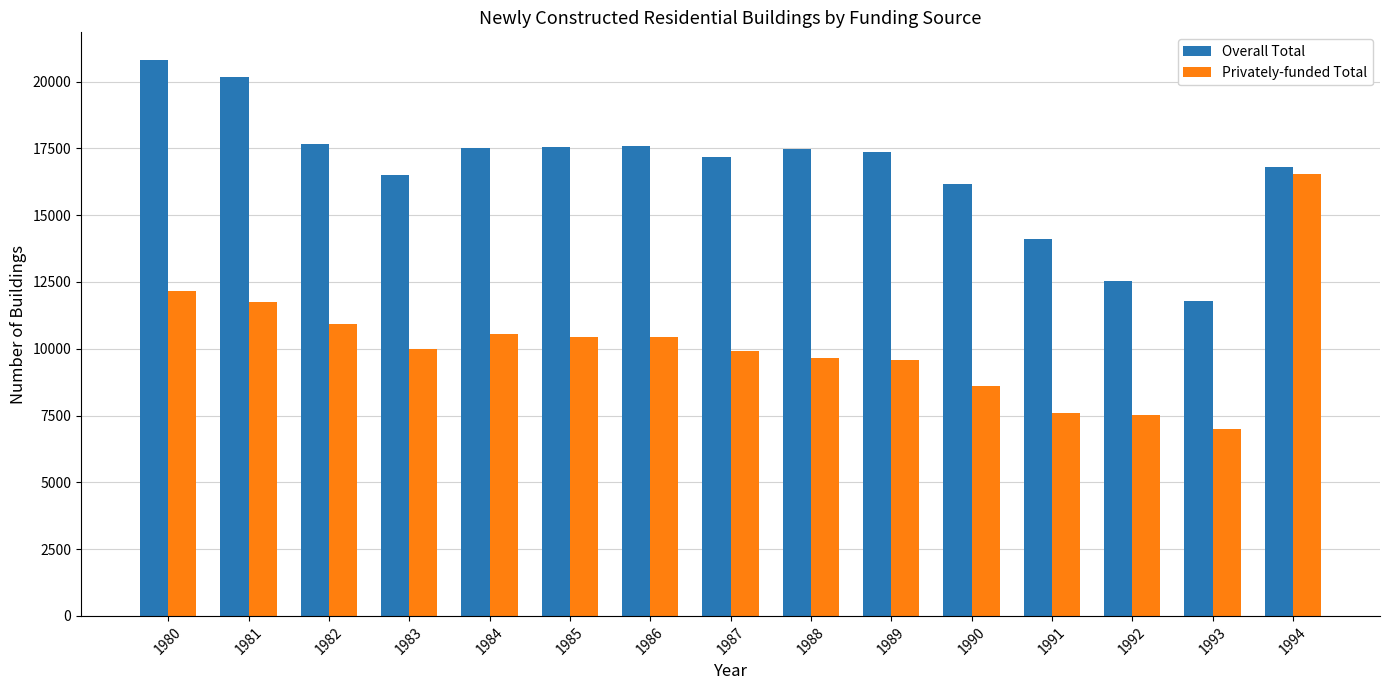

Rank the series by their maximum value, from lowest to highest.

Privately-funded Total, Overall Total